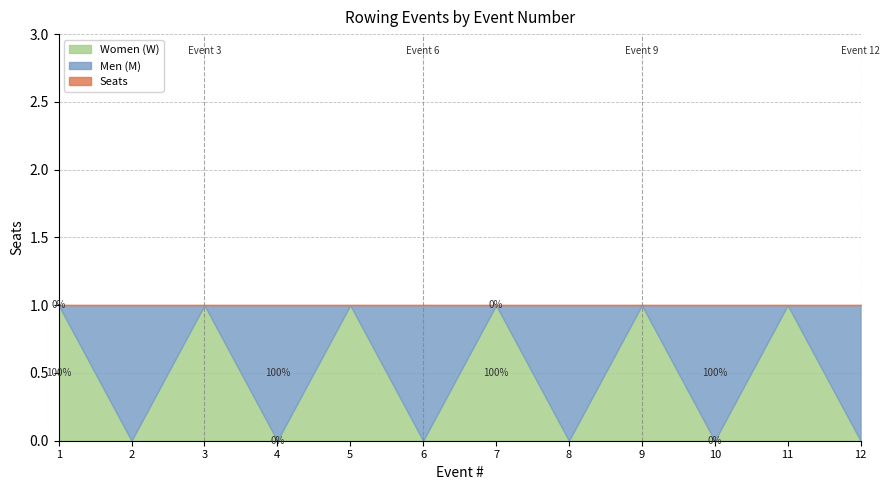

At 5, list the series in order from smallest to largest.

Men (M), Women (W), Seats